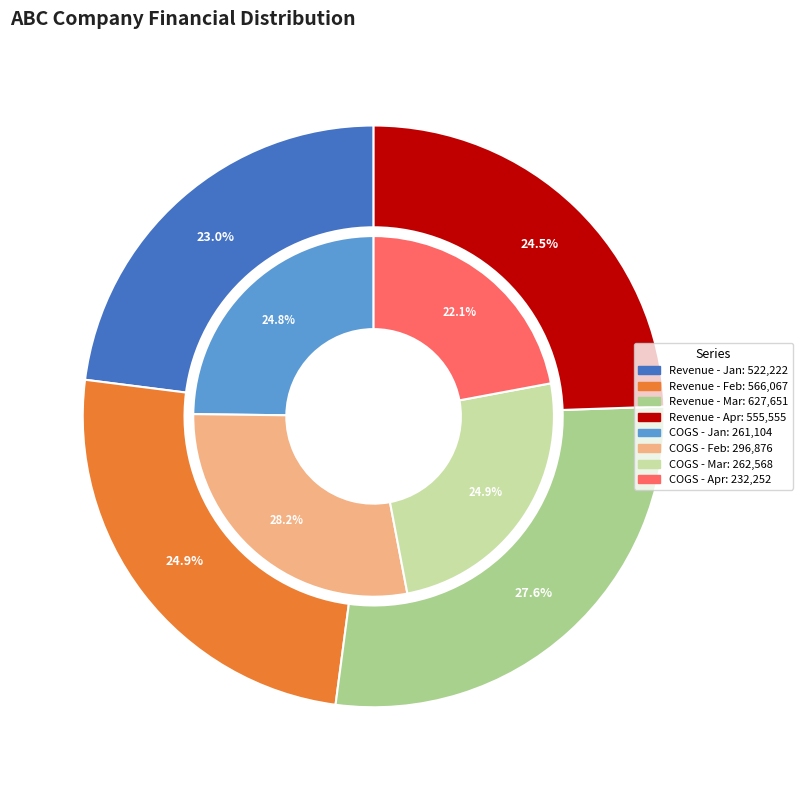

Is there any slice that represents more than half of the pie?

No